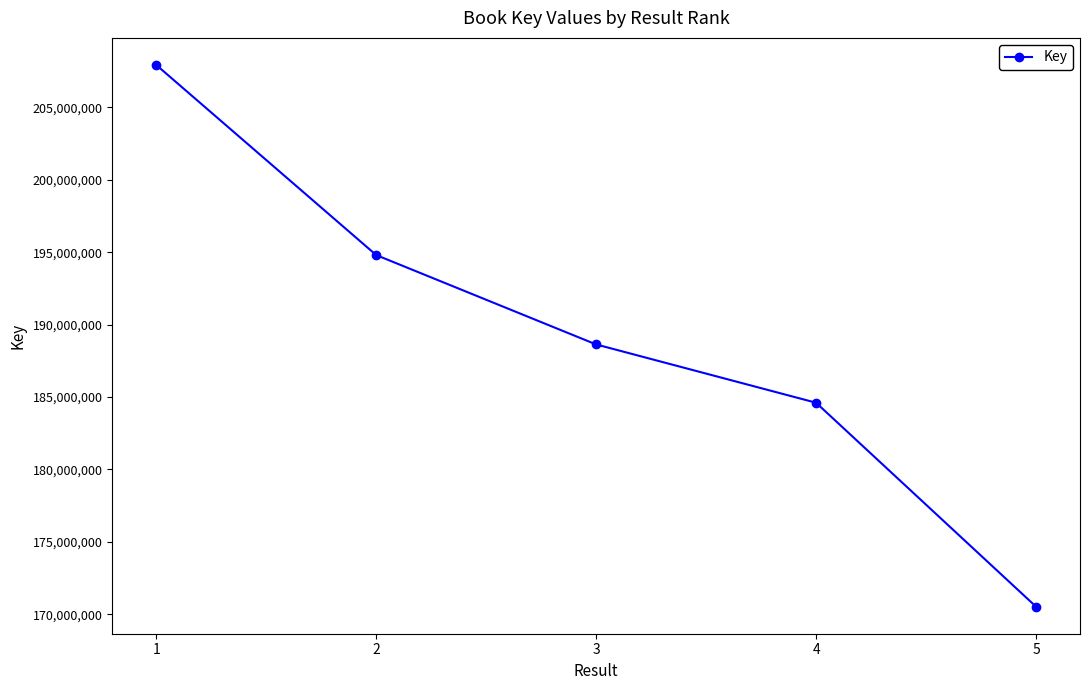

The chart shows a value of 252901315 at 5. True or false?

False